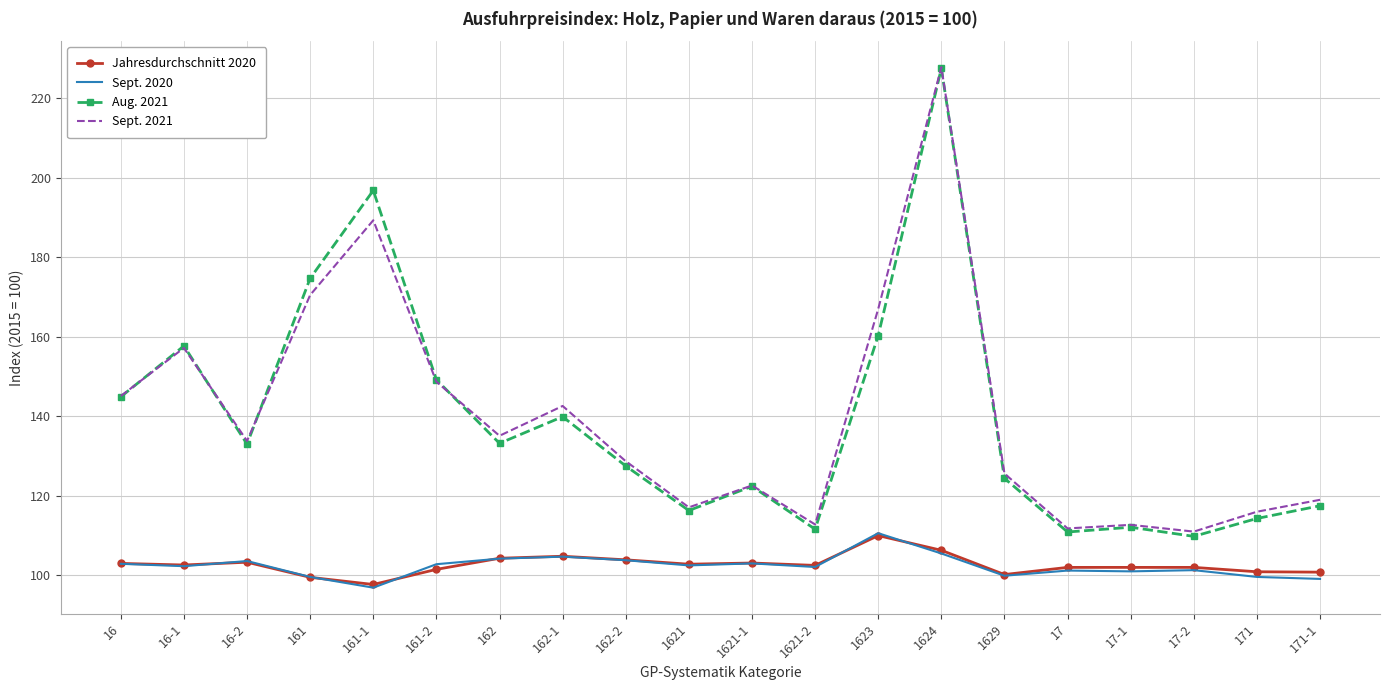

The value of Sept. 2020 at 161-2 is 102.8. True or false?

True